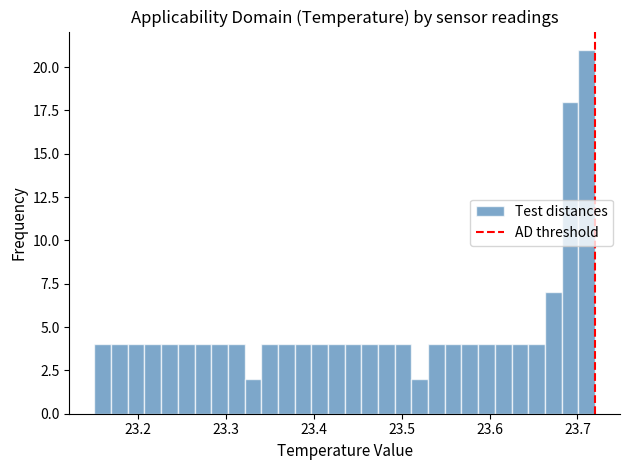

Around what value on the x-axis is the tallest bar? Give the approximate position of its centre, as read against the axis.

23.71